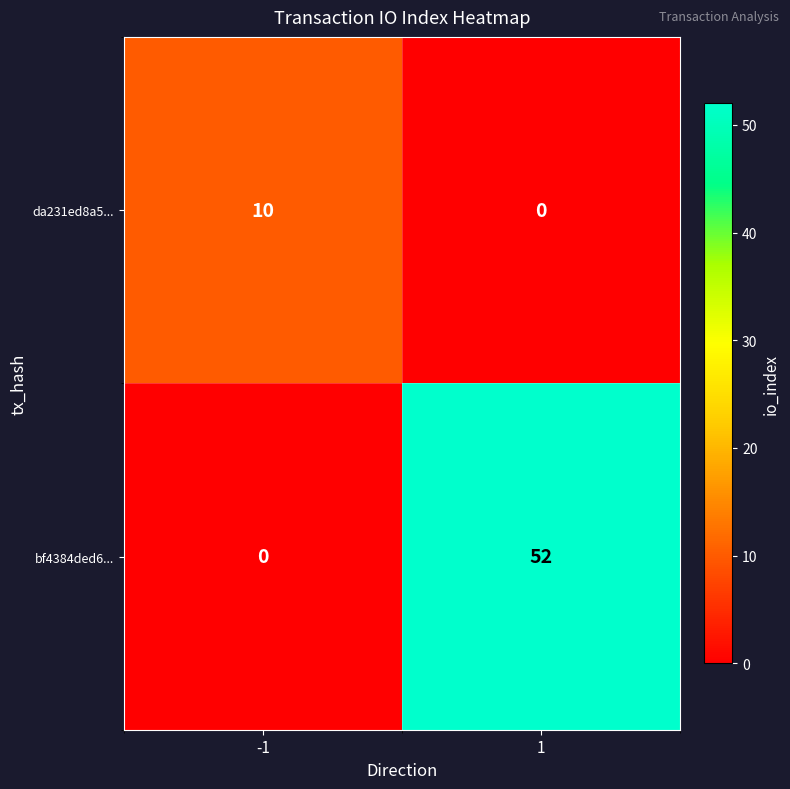

Reading left to right, extract all data points from this chart.

da231ed8a5...: -1=10	1=0
bf4384ded6...: -1=0	1=52